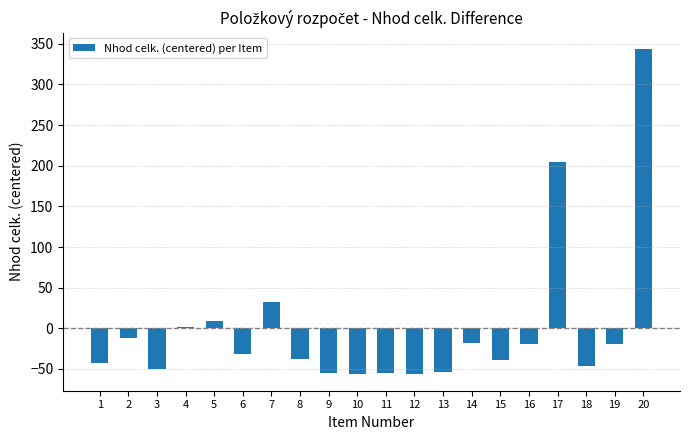

What is the value of the 15th bar from the left?

-38.7